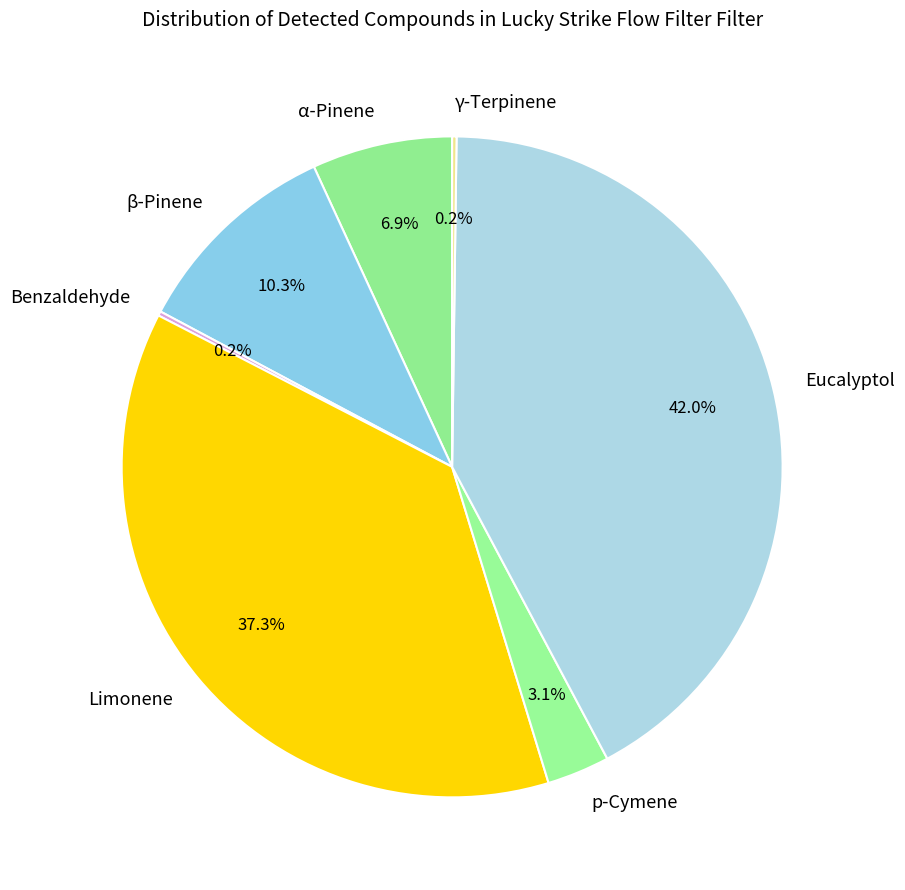

Which slice is the largest?

Eucalyptol